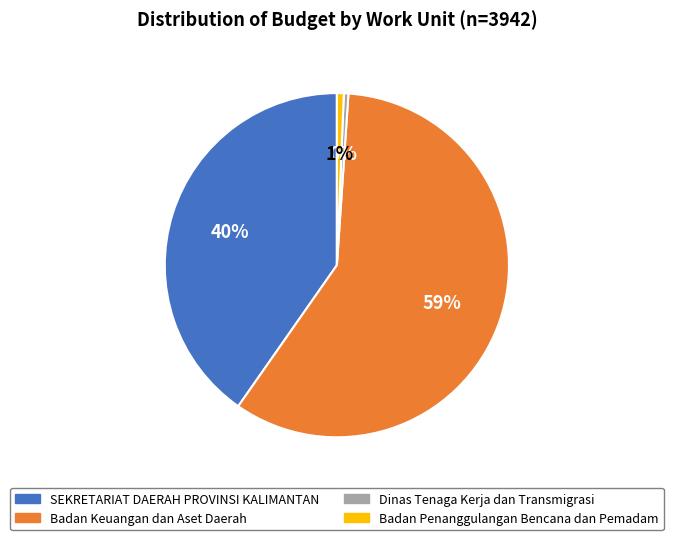

Does any single category account for the majority?

Yes